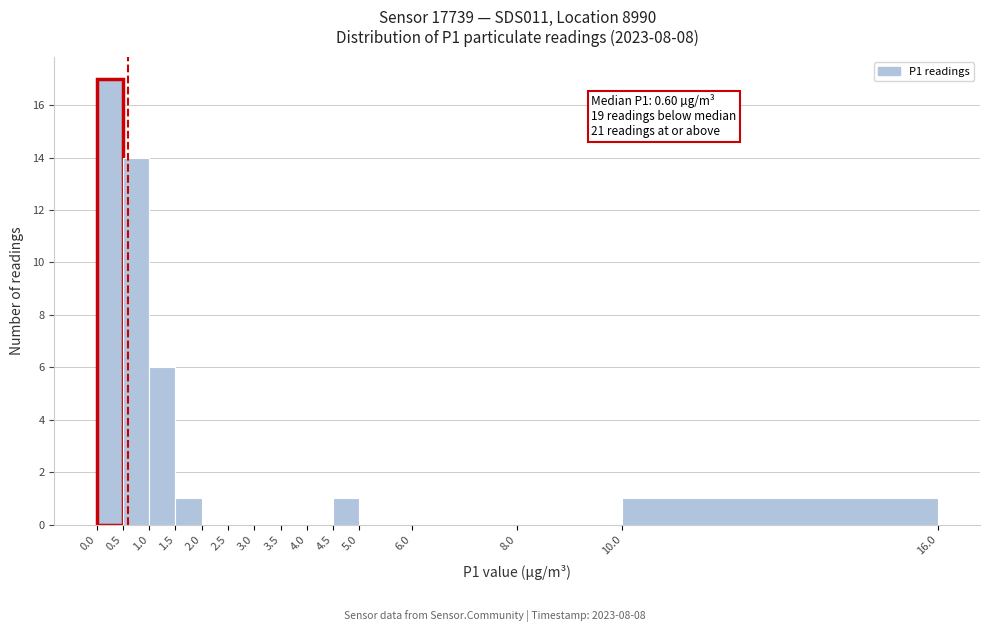

Over which range of the x-axis is the bar tallest?

0.0 to 0.5